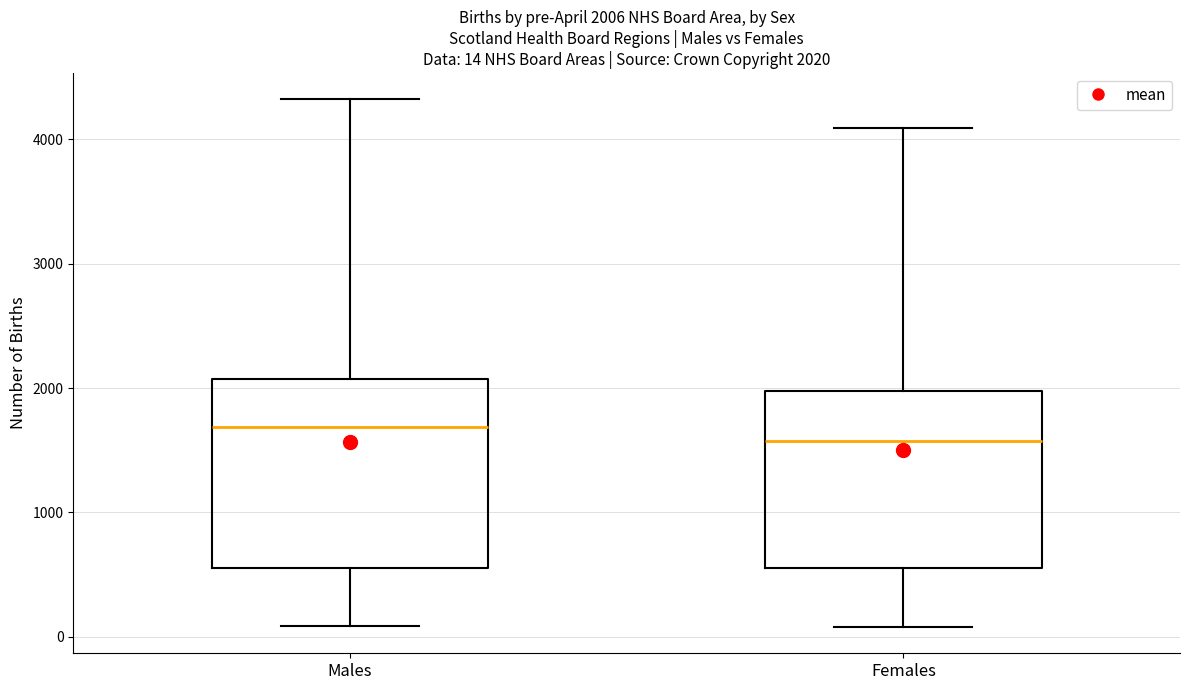

Which box's median line is the lowest?

Females